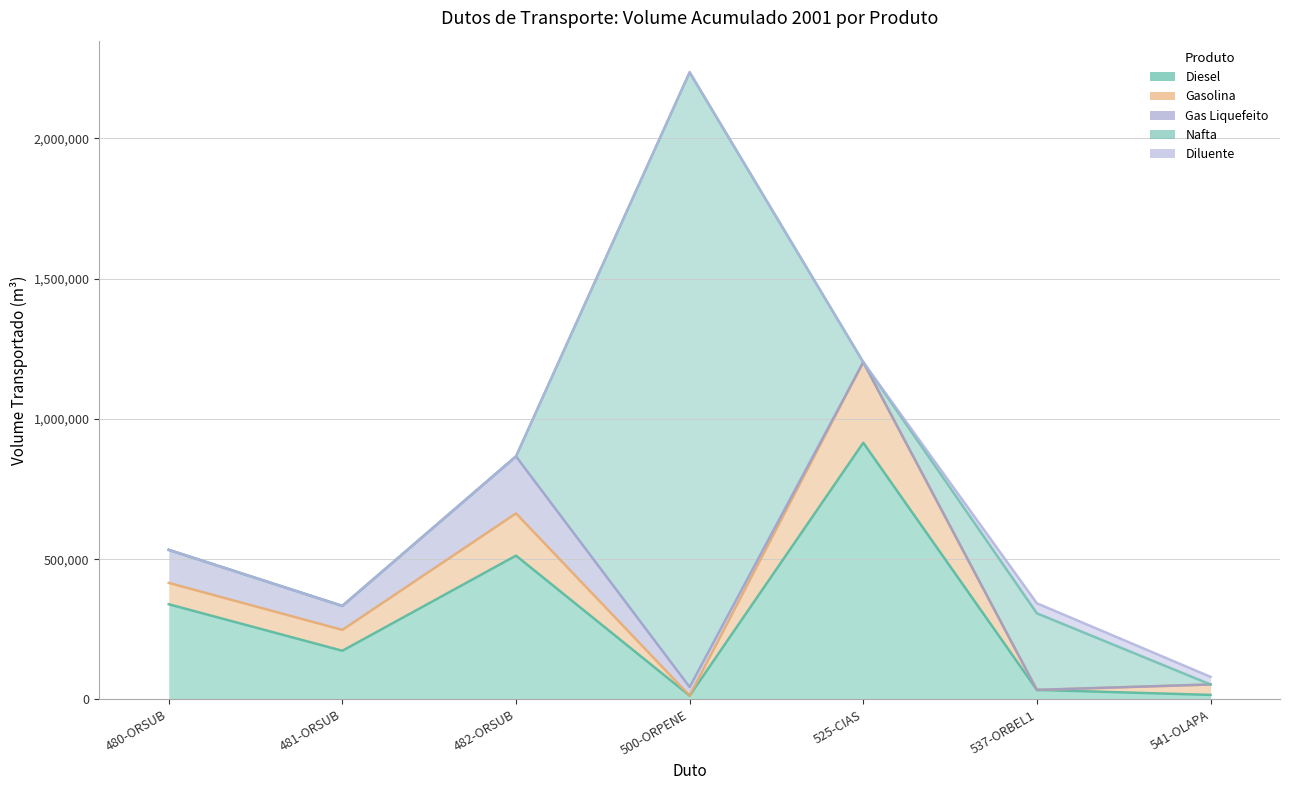

Between 541-OLAPA and 480-ORSUB, which is larger?

480-ORSUB